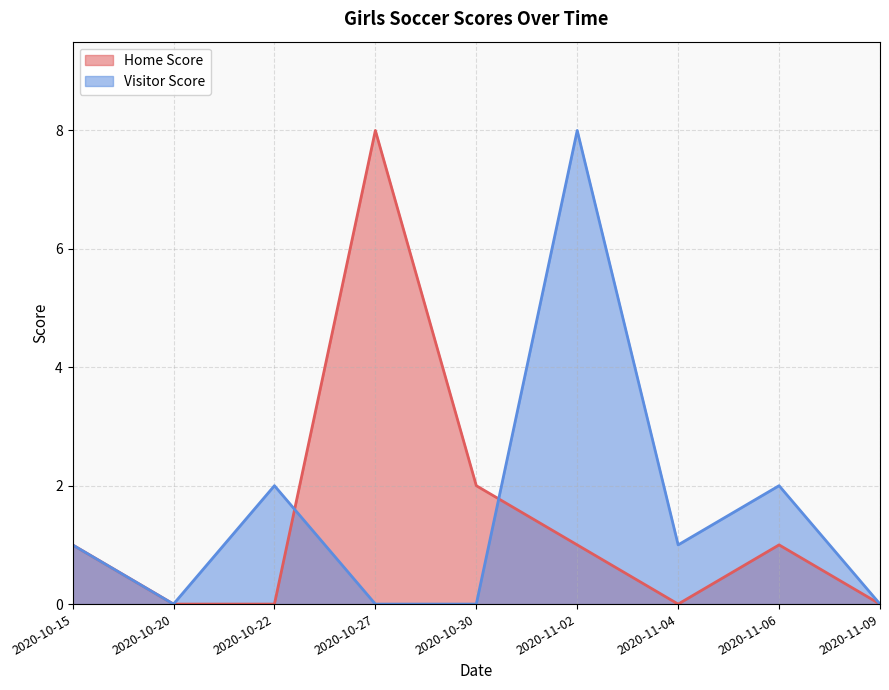

Which category has the highest value in the Home Score series?

2020-10-27